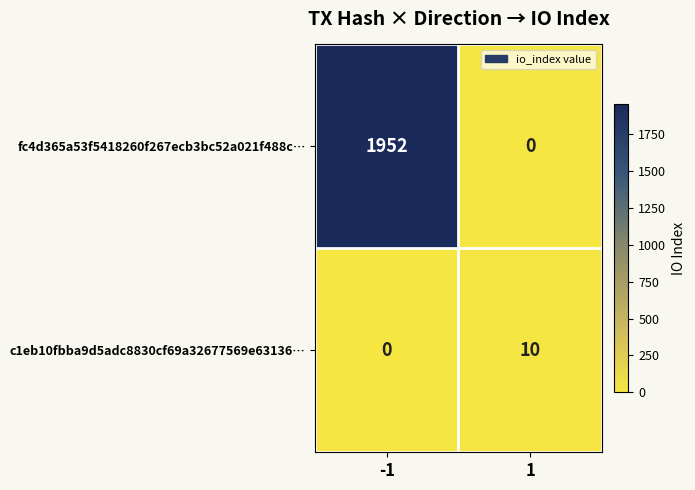

Read the c1eb10fbba9d5adc8830cf69a32677569e63136… value at 1, to the nearest 10.

10